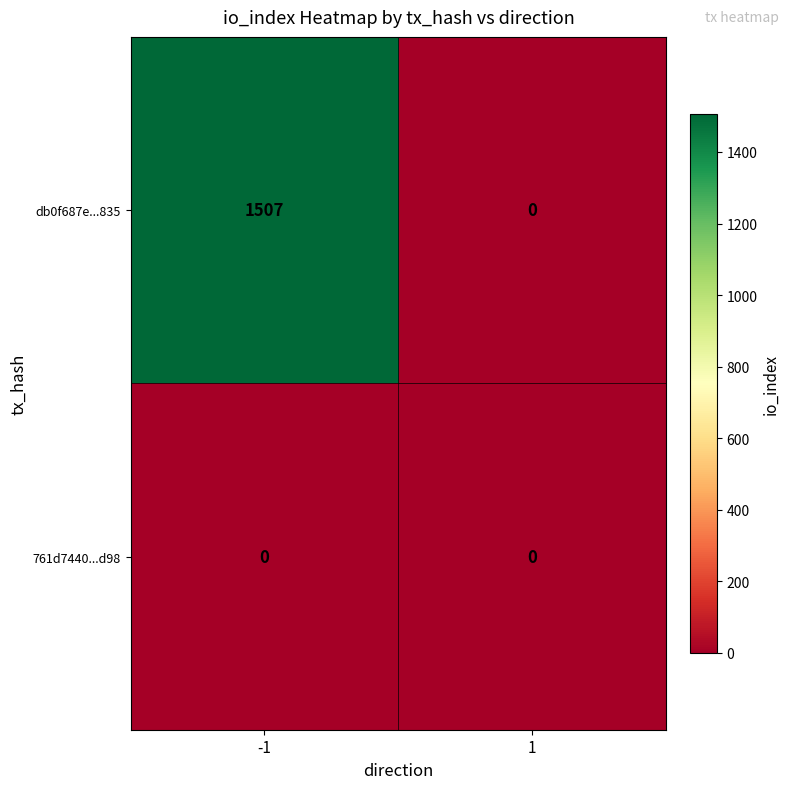

What is the difference between the highest and lowest values at -1?

1507